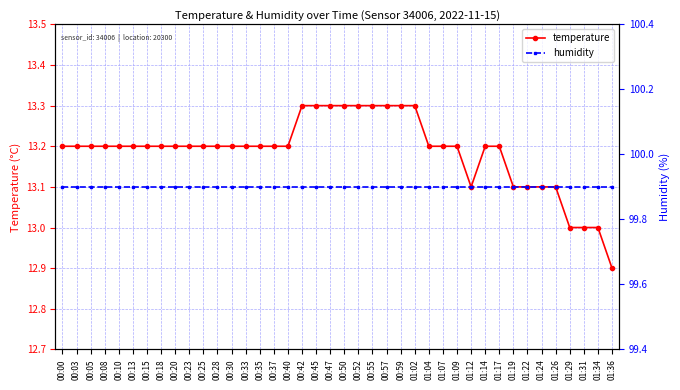

At which category does the chart reach its peak across all series?

00:00